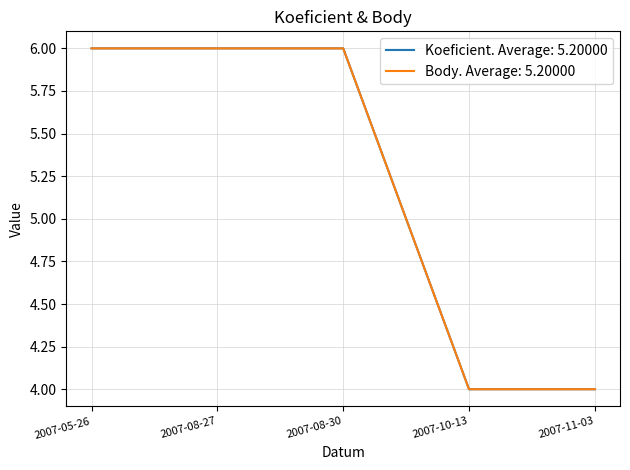

At which category does the chart reach its minimum across all series?

2007-10-13